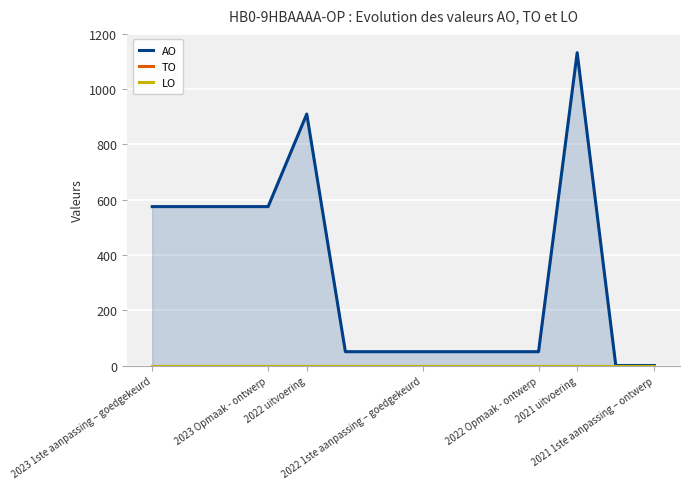

At which label does LO reach its minimum?

2023 1ste aanpassing – goedgekeurd